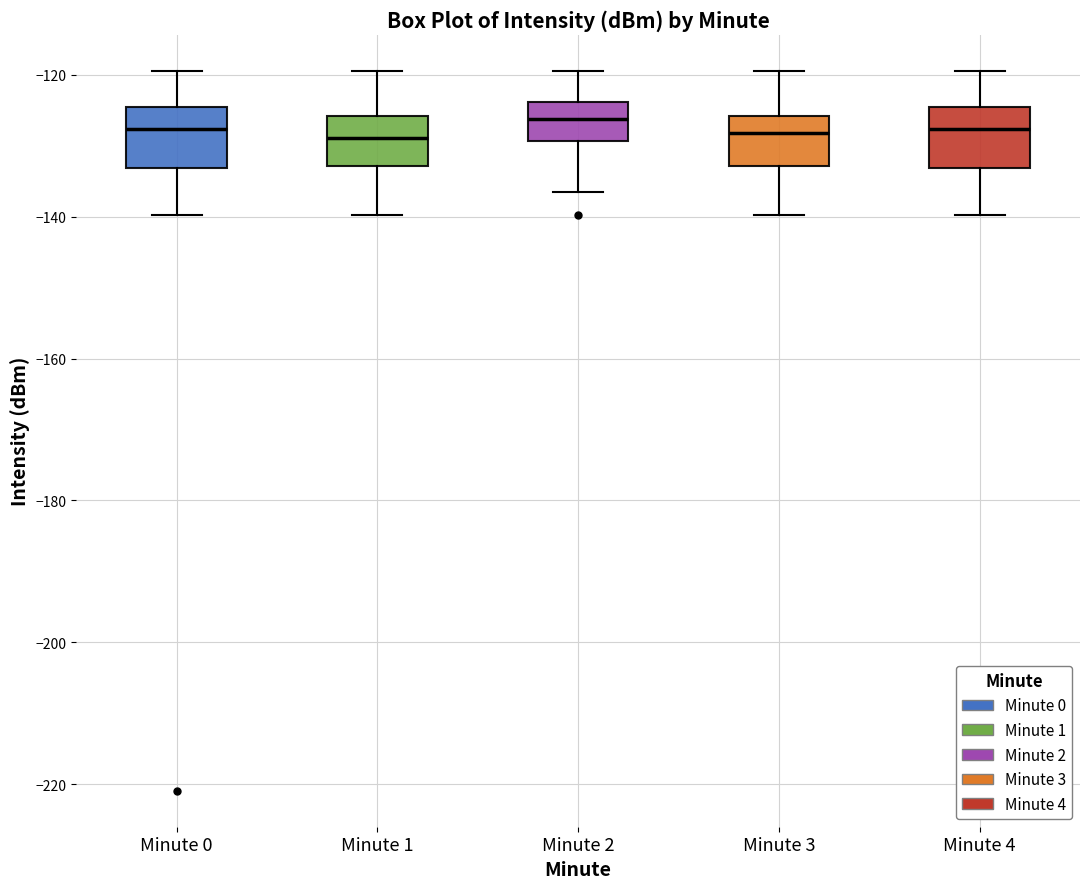

Where does the upper whisker of the box for Minute 4 end on the y-axis? The values are not printed on the chart, so give them approximately, as read against the axis.

-120